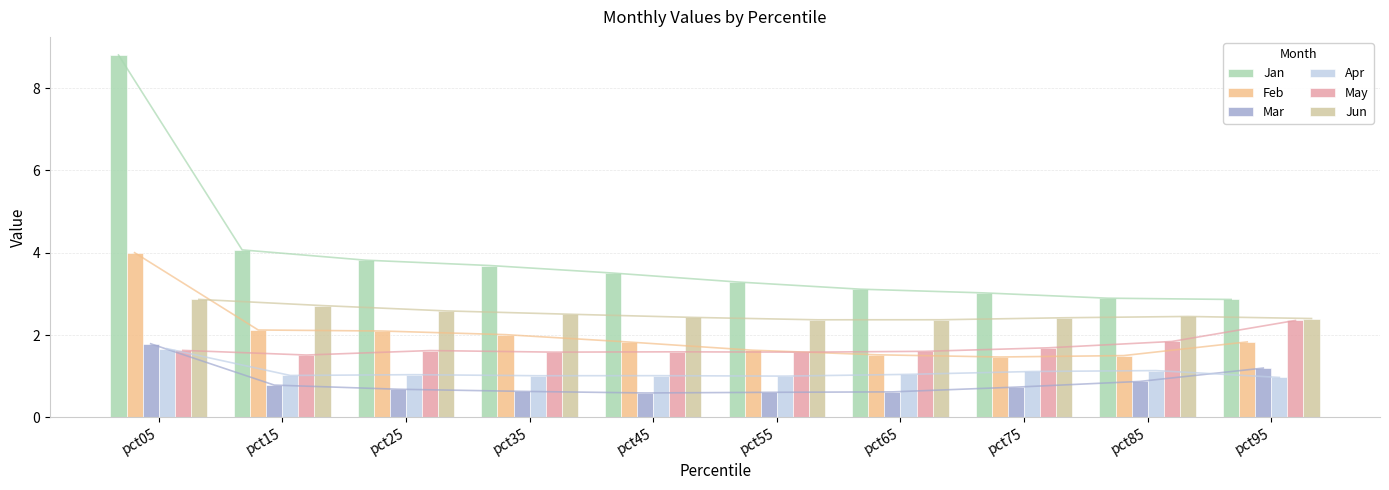

Where is Mar nearest to the value 1?

pct85